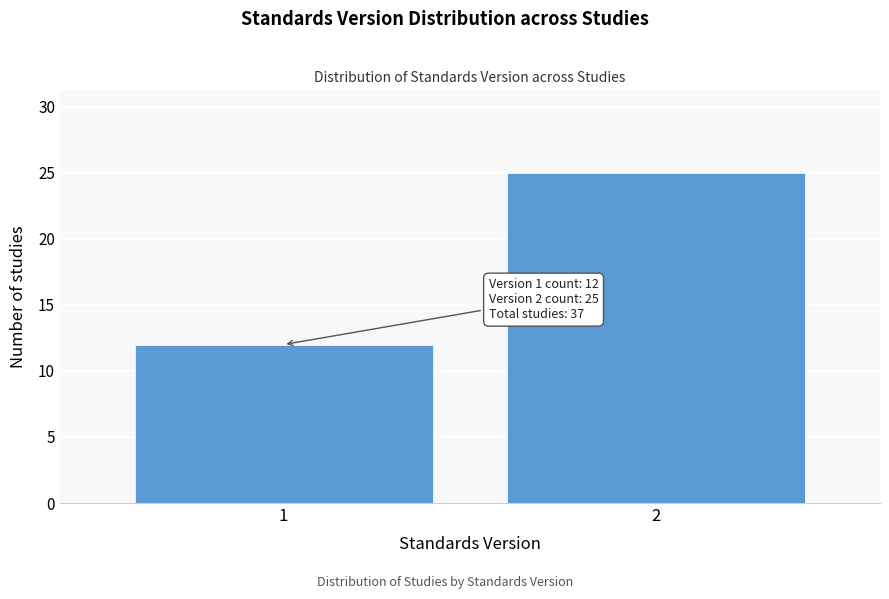

Reading right to left, extract all data points from this chart.

25	12